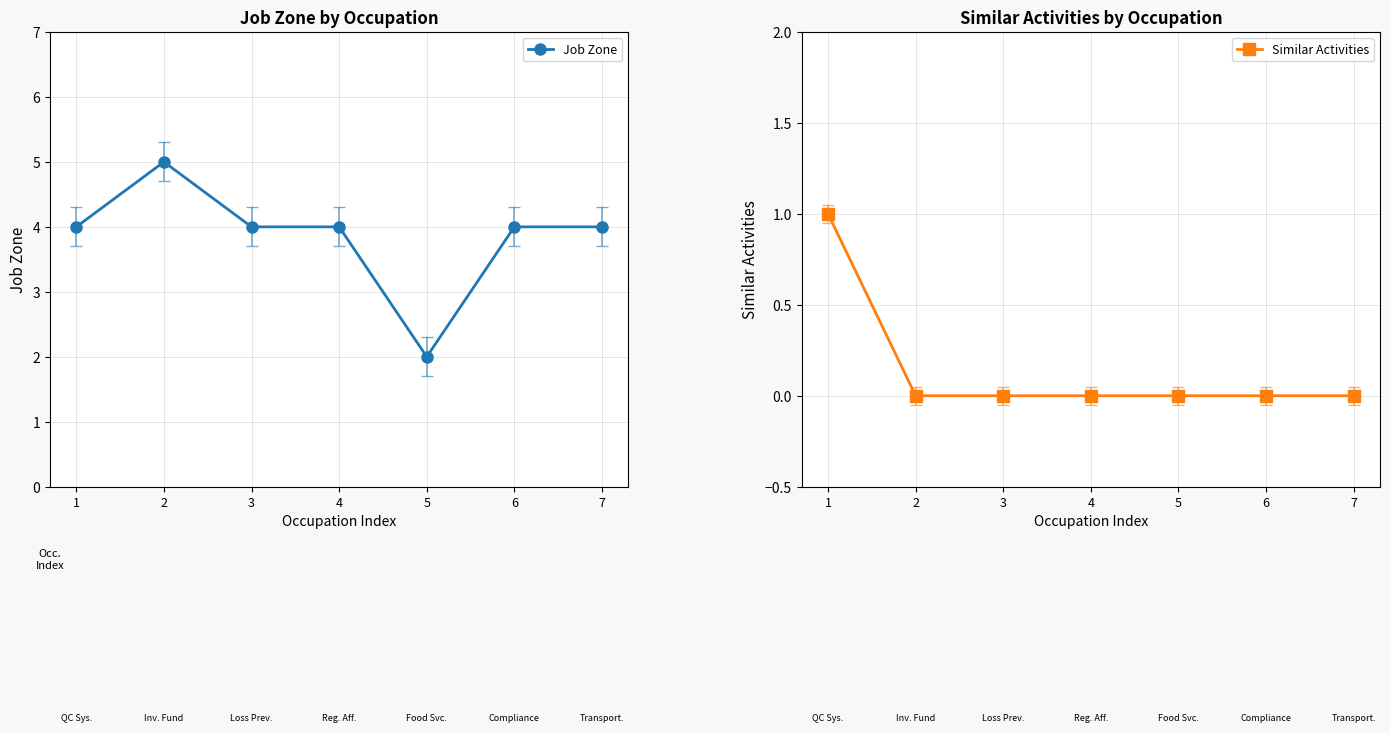

Reading right to left, extract all data points from this chart.

Job Zone: 7=4	6=4	5=2	4=4	3=4	2=5	1=4
Similar Activities: 7=0	6=0	5=0	4=0	3=0	2=0	1=1